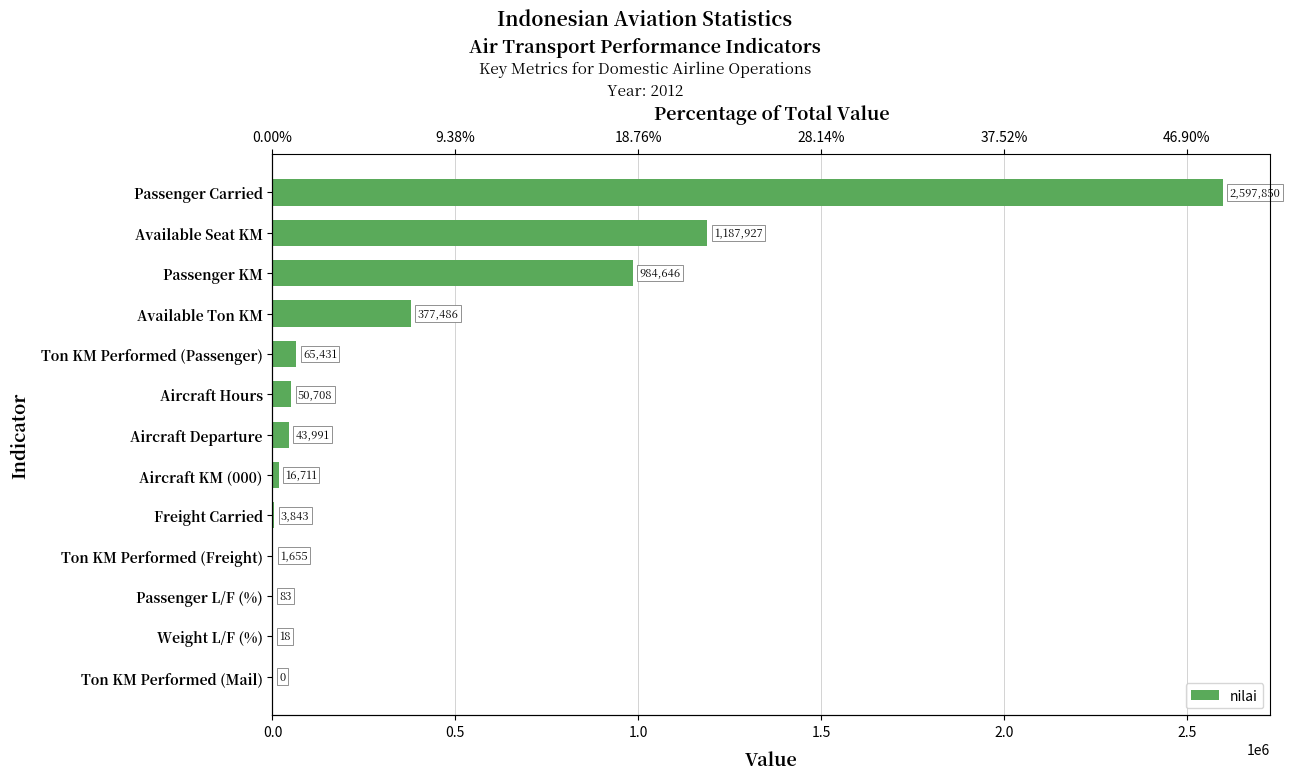

Does the chart contain stacked bars?

No